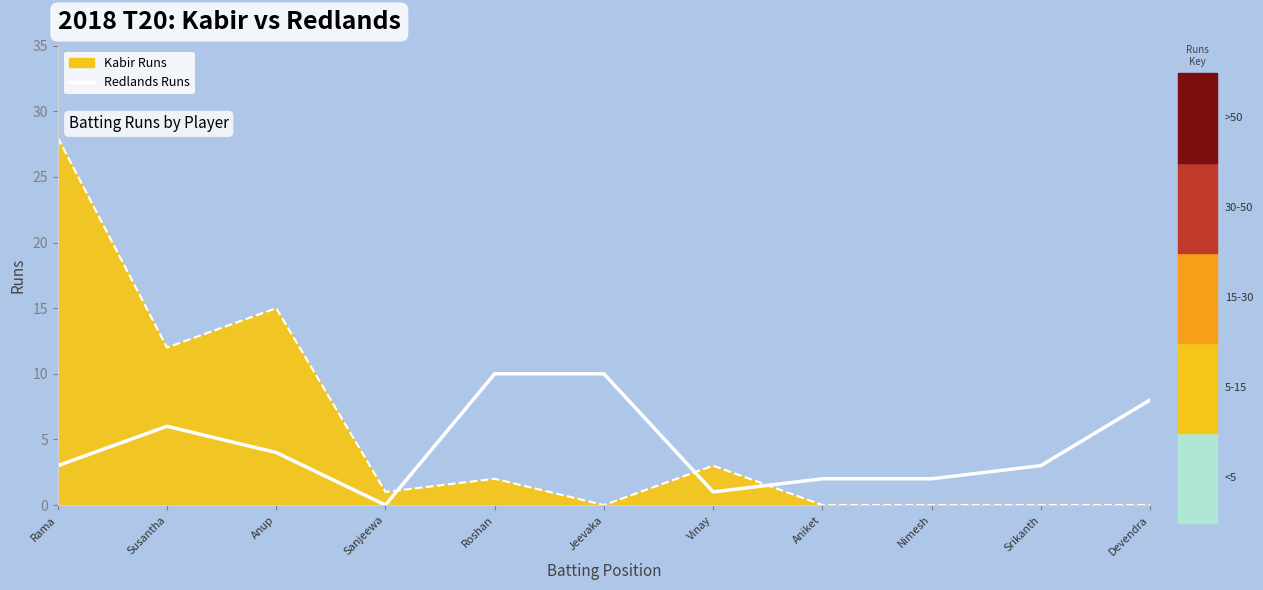

What is the sum of all Kabir Batting Line values?

61